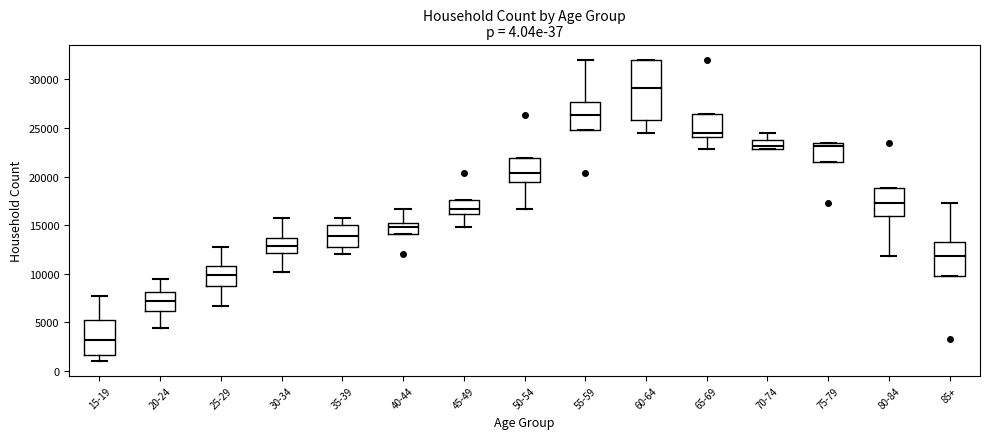

Which box's median line is the highest?

60-64